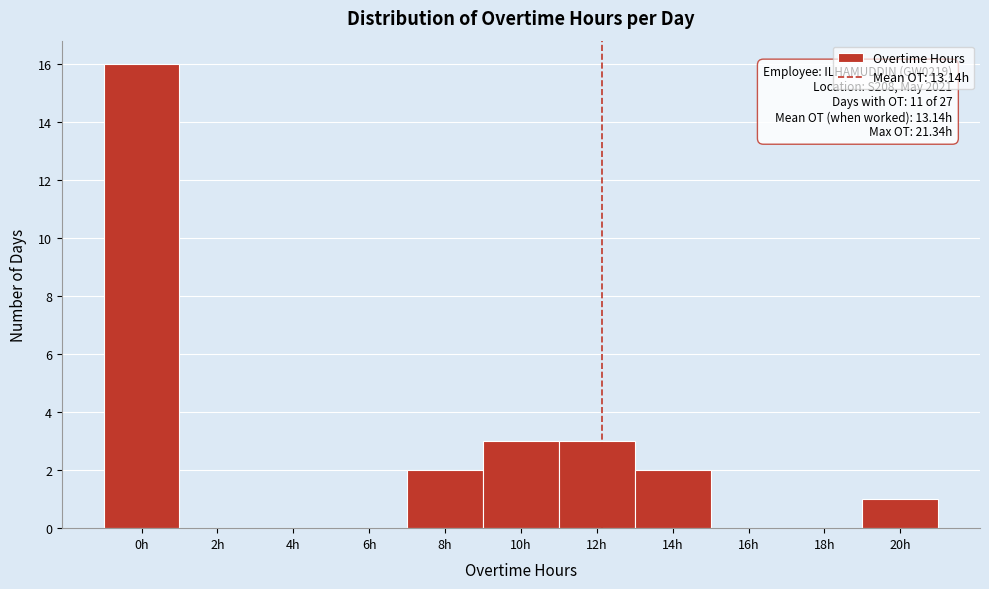

Reading left to right, what are all the values shown in this chart?

0h=16	2h=0	4h=0	6h=0	8h=2	10h=3	12h=3	14h=2	16h=0	18h=0	20h=1